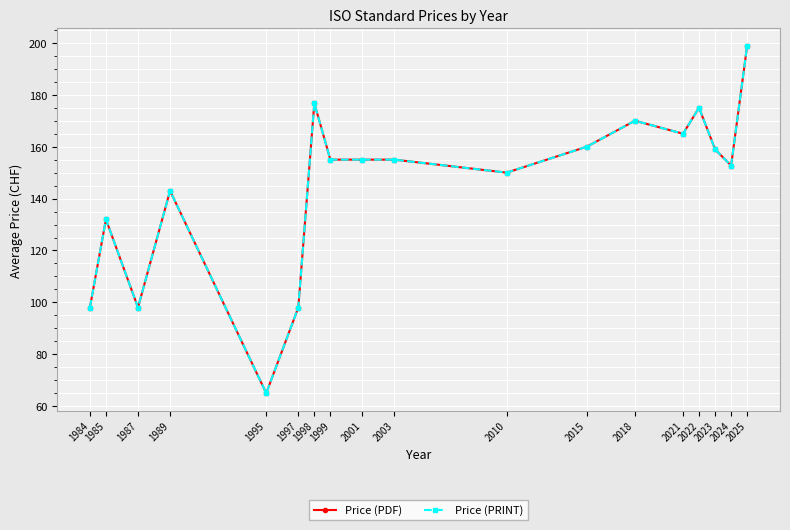

True or false: Price (PRINT) and Price (PDF) cross at least once.

False